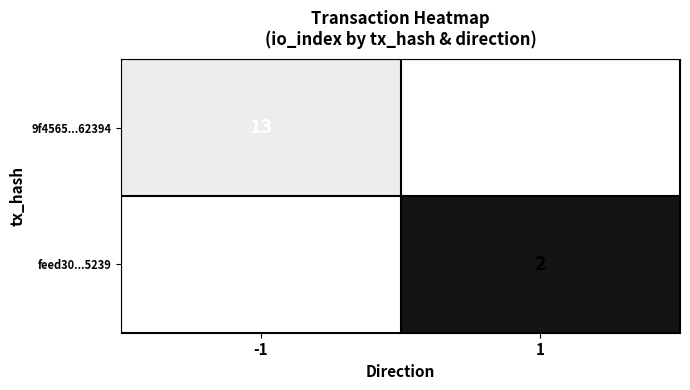

The value of 9f4565...62394 at -1 is 13. True or false?

True